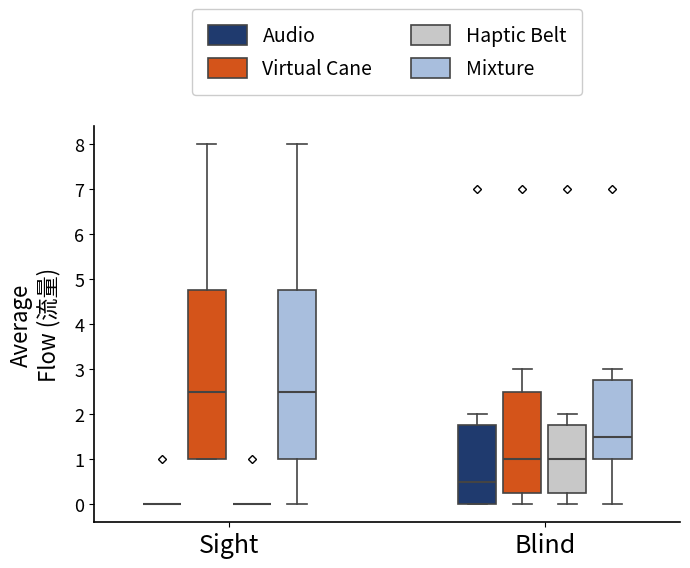

Reading left to right, transcribe this box plot: for each box, give where its median line is, the range the box spans, and where its two whiskers end, as read against the y-axis. The values are not printed on the chart, so give them approximately, as read against the axis.

Sight (Audio): box collapsed to a line at 0.0, whiskers 0.0 to 0.0
Sight (Virtual Cane): median 2.5, box 1.0 to 4.8, whiskers 1.0 to 8.0
Sight (Haptic Belt): box collapsed to a line at 0.0, whiskers 0.0 to 0.0
Sight (Mixture): median 2.5, box 1.0 to 4.8, whiskers 0.0 to 8.0
Blind (Audio): median 0.5, box 0.0 to 1.8, whiskers 0.0 to 2.0
Blind (Virtual Cane): median 1.0, box 0.3 to 2.5, whiskers 0.0 to 3.0
Blind (Haptic Belt): median 1.0, box 0.3 to 1.8, whiskers 0.0 to 2.0
Blind (Mixture): median 1.5, box 1.0 to 2.8, whiskers 0.0 to 3.0